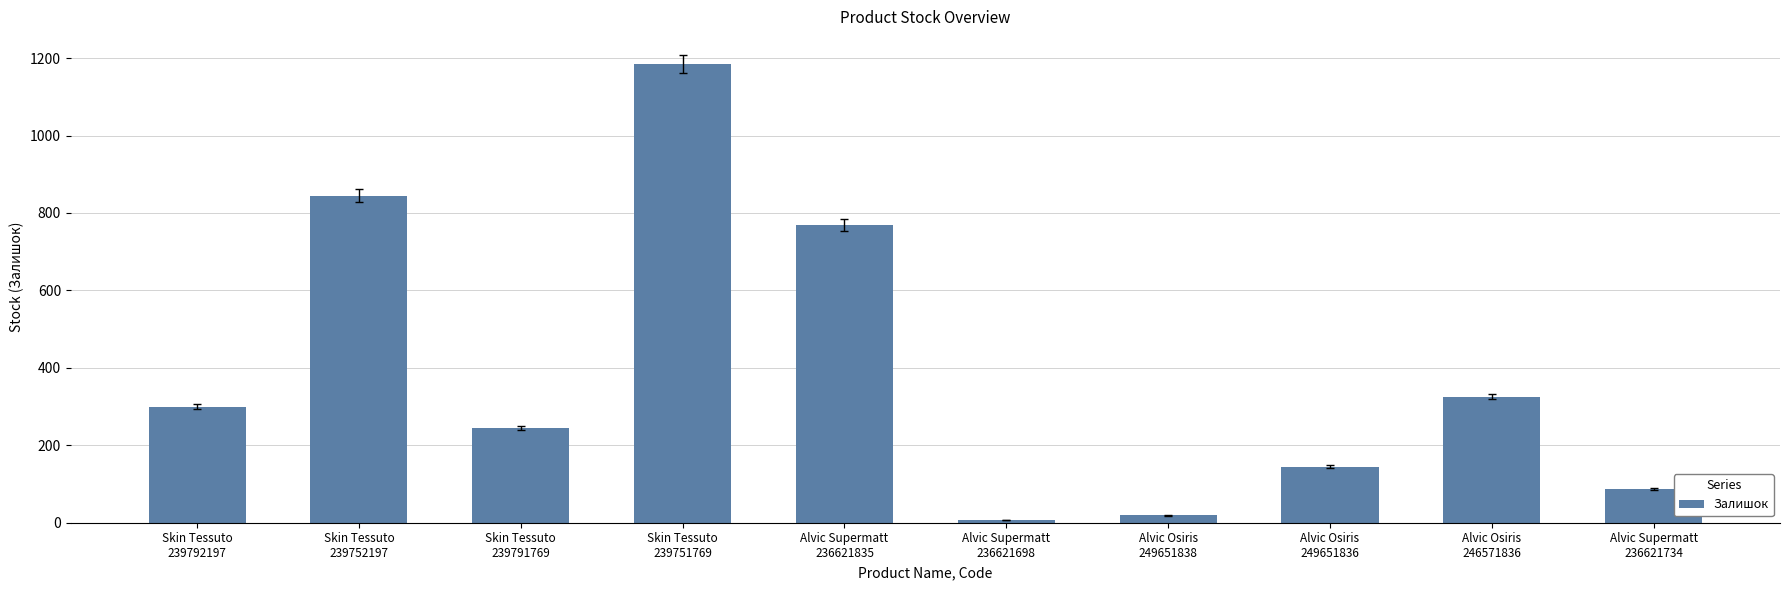

How many categories are shown in the chart?

10